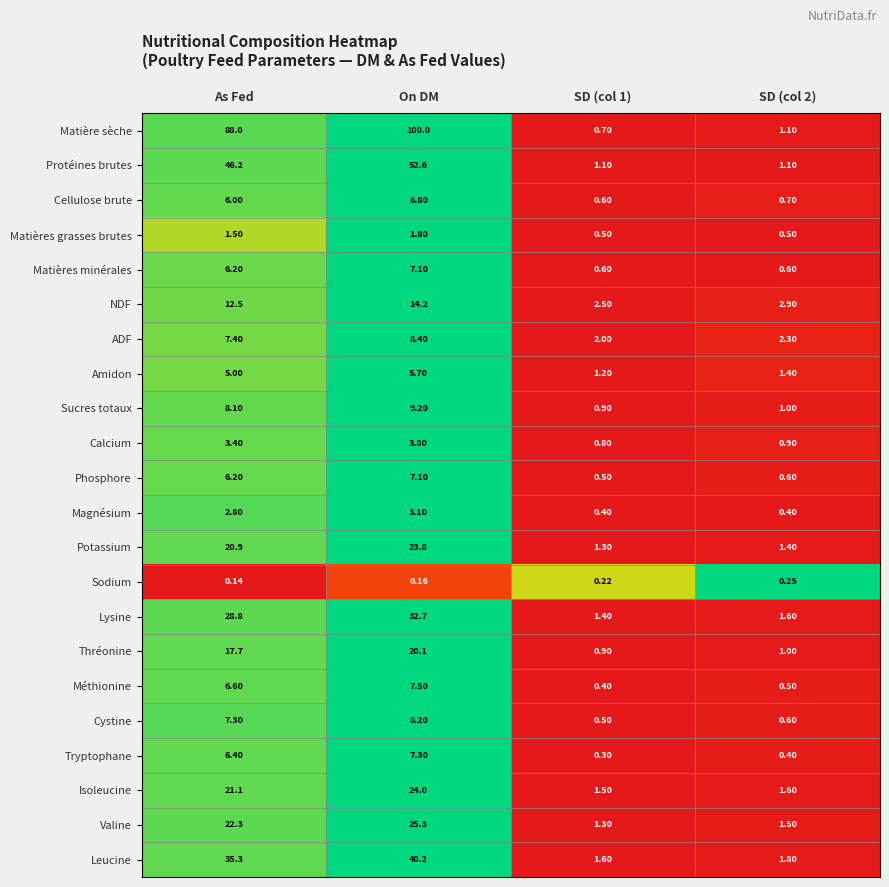

Which series has the largest range (max minus min)?

Matière sèche